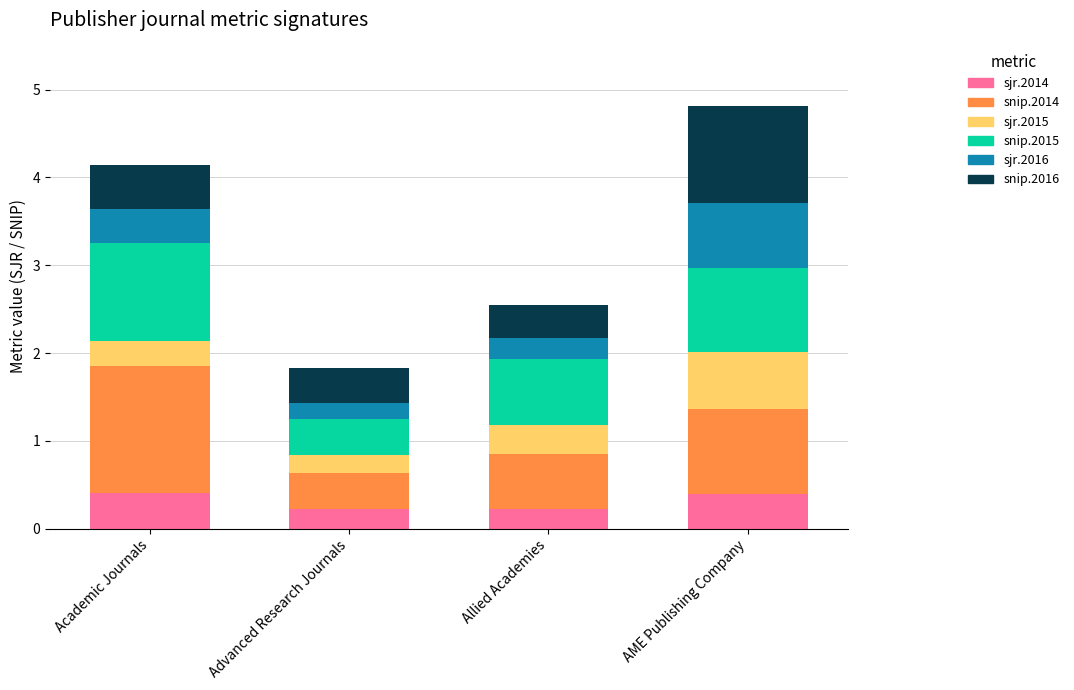

What is the total value across all series at AME Publishing Company?

4.8